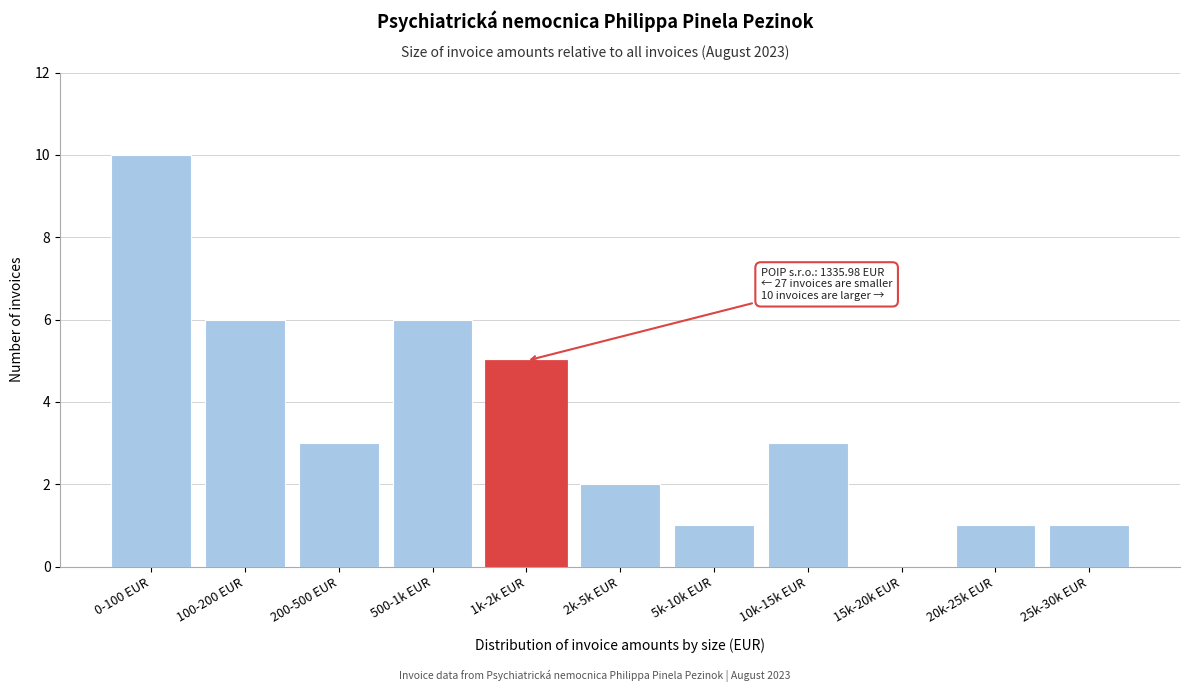

Reading right to left, what are all the values shown in this chart?

25k-30k EUR=1	20k-25k EUR=1	15k-20k EUR=0	10k-15k EUR=3	5k-10k EUR=1	2k-5k EUR=2	1k-2k EUR=5	500-1k EUR=6	200-500 EUR=3	100-200 EUR=6	0-100 EUR=10